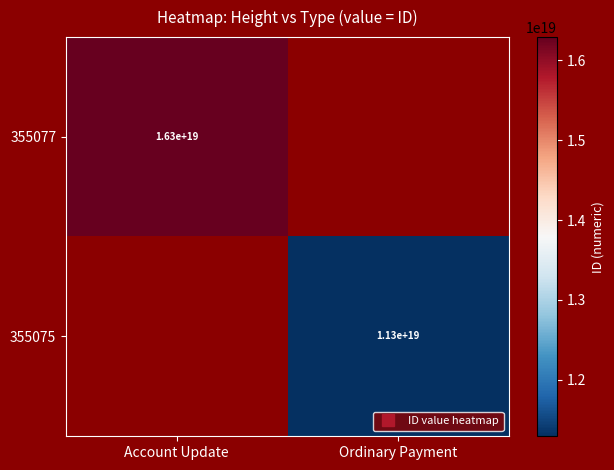

Rank the series by their maximum value, from highest to lowest.

355077, 355075